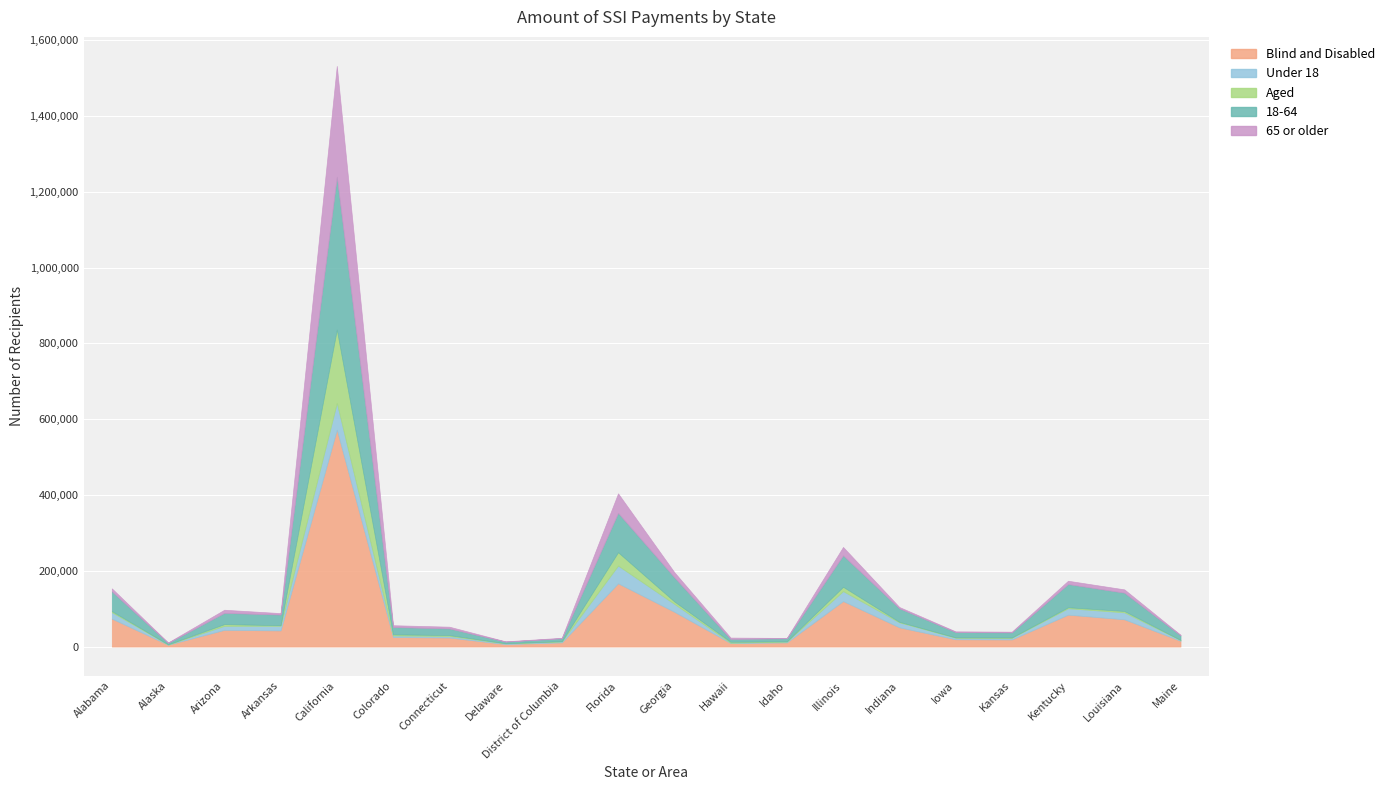

Between Alaska and Hawaii, which series saw the biggest shift?

Blind and Disabled